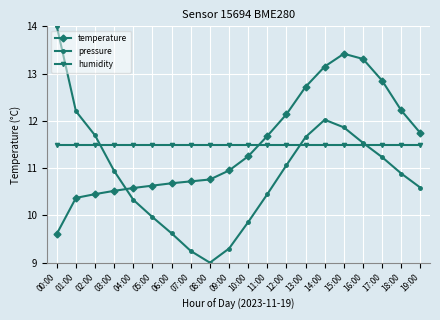

What is the lowest value of the pressure series?

9.0